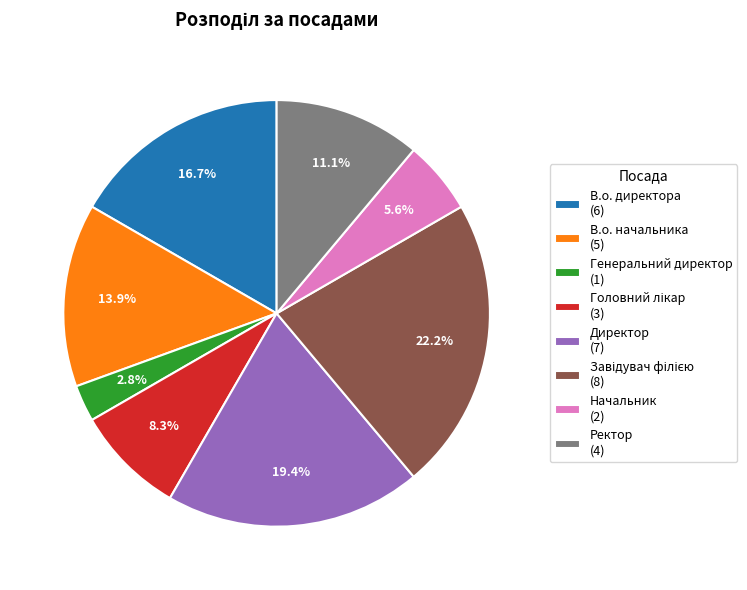

Between В.о. начальника (5) and Генеральний директор (1), which is larger?

В.о. начальника (5)